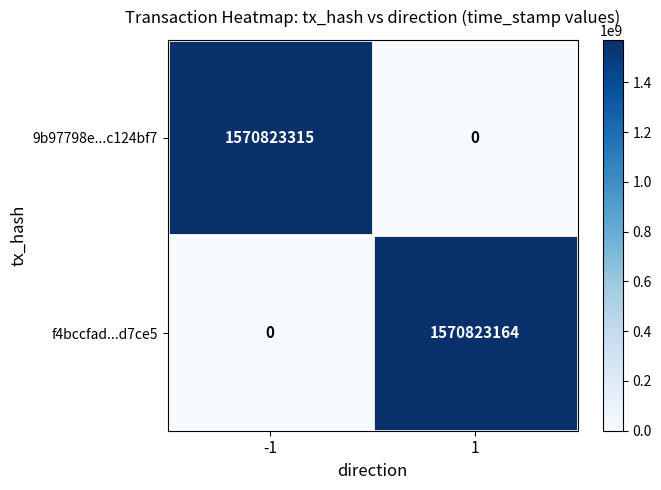

Rank the series at 1 from highest to lowest value.

f4bccfad...d7ce5, 9b97798e...c124bf7